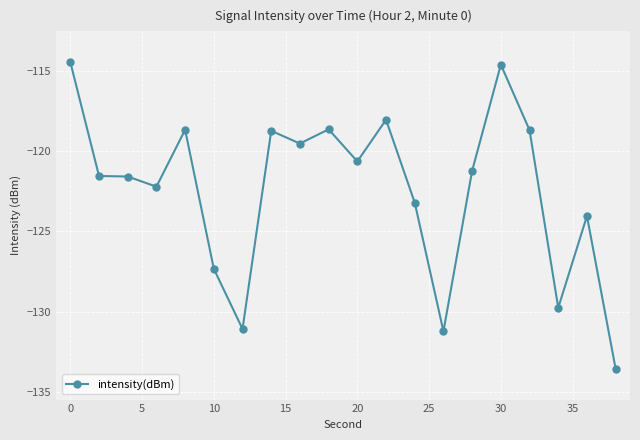

What is the greatest value displayed?

-114.4